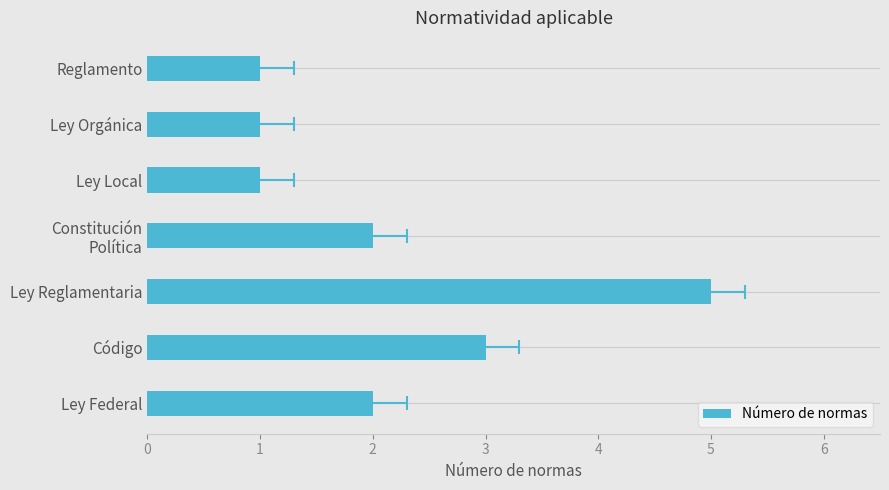

How many bars are there in total?

7